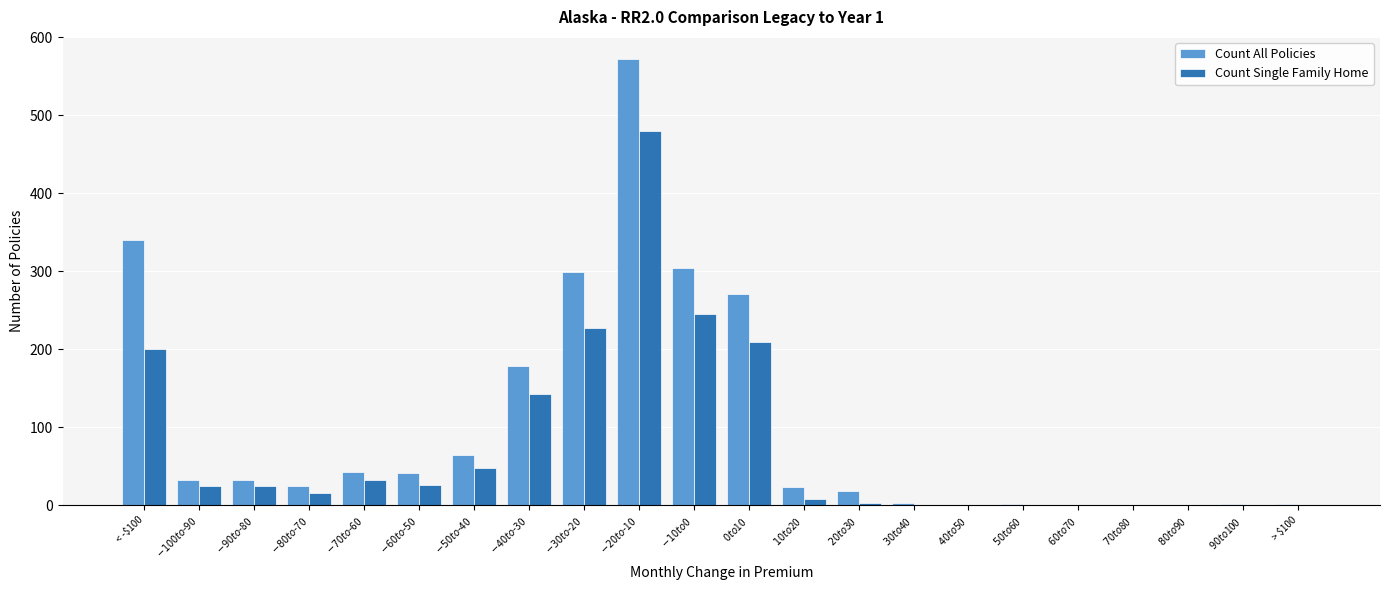

What is the sum of all Count All Policies values?

2250